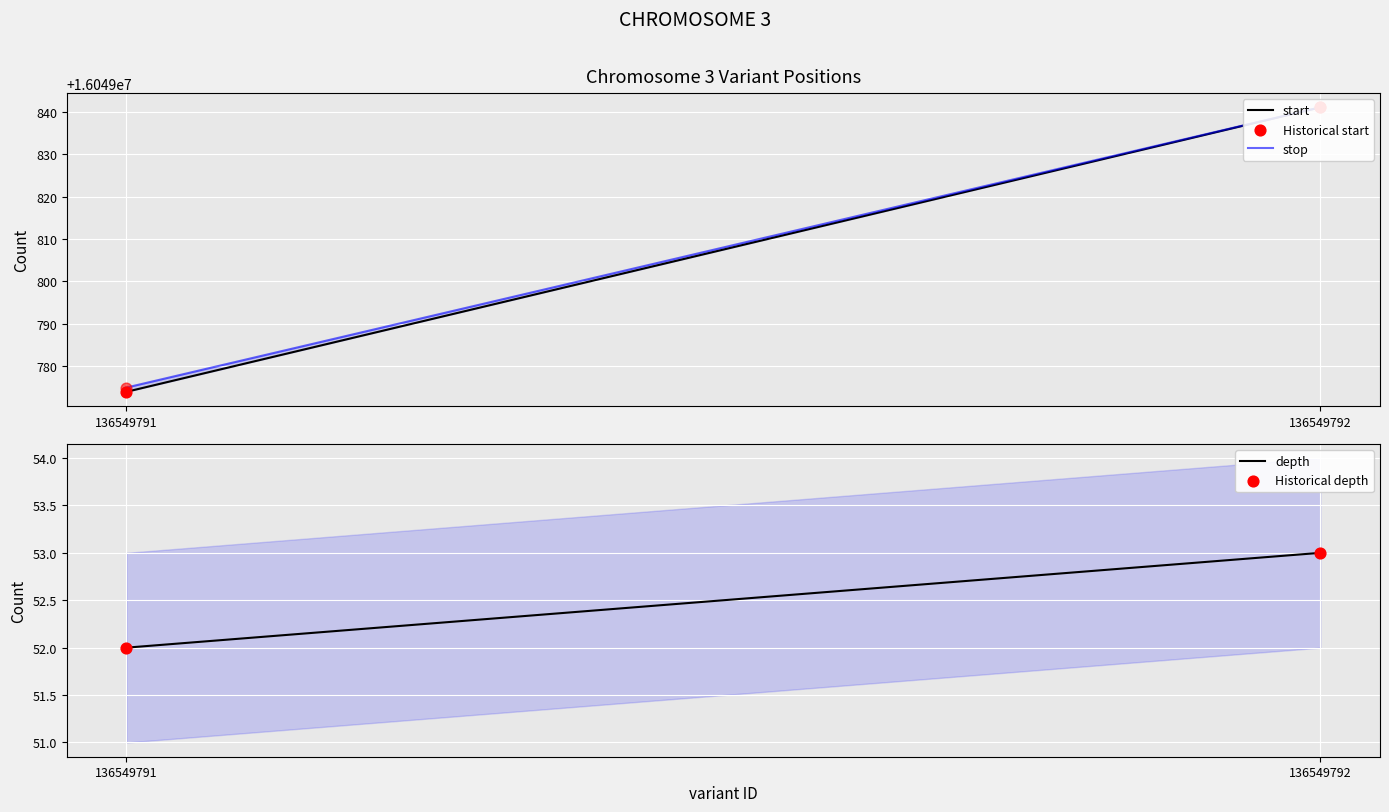

Which series has the largest Y range (max minus min)?

start